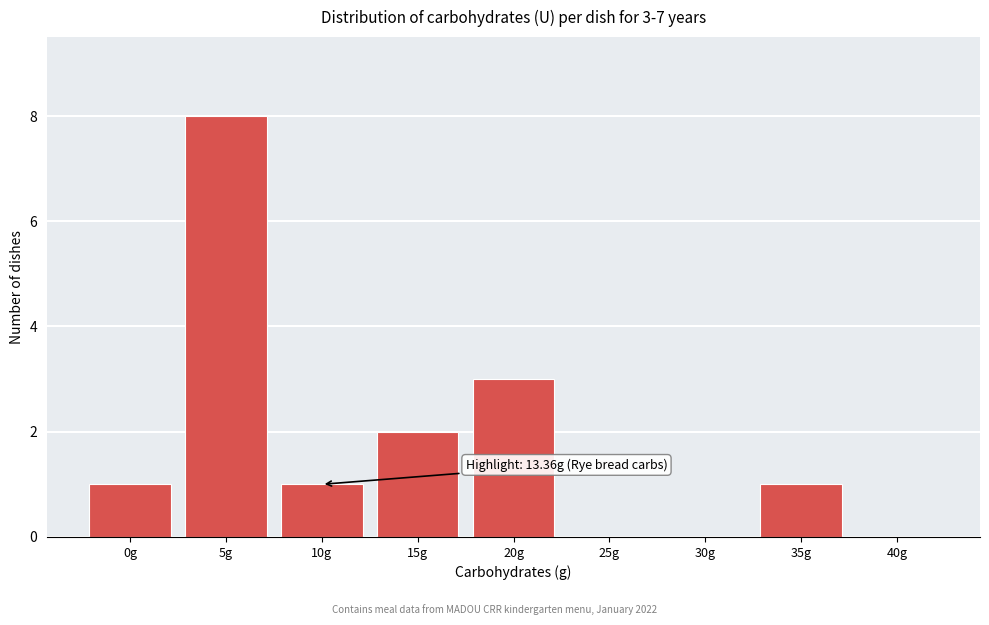

Reading right to left, extract all data points from this chart.

40g=0	35g=1	30g=0	25g=0	20g=3	15g=2	10g=1	5g=8	0g=1